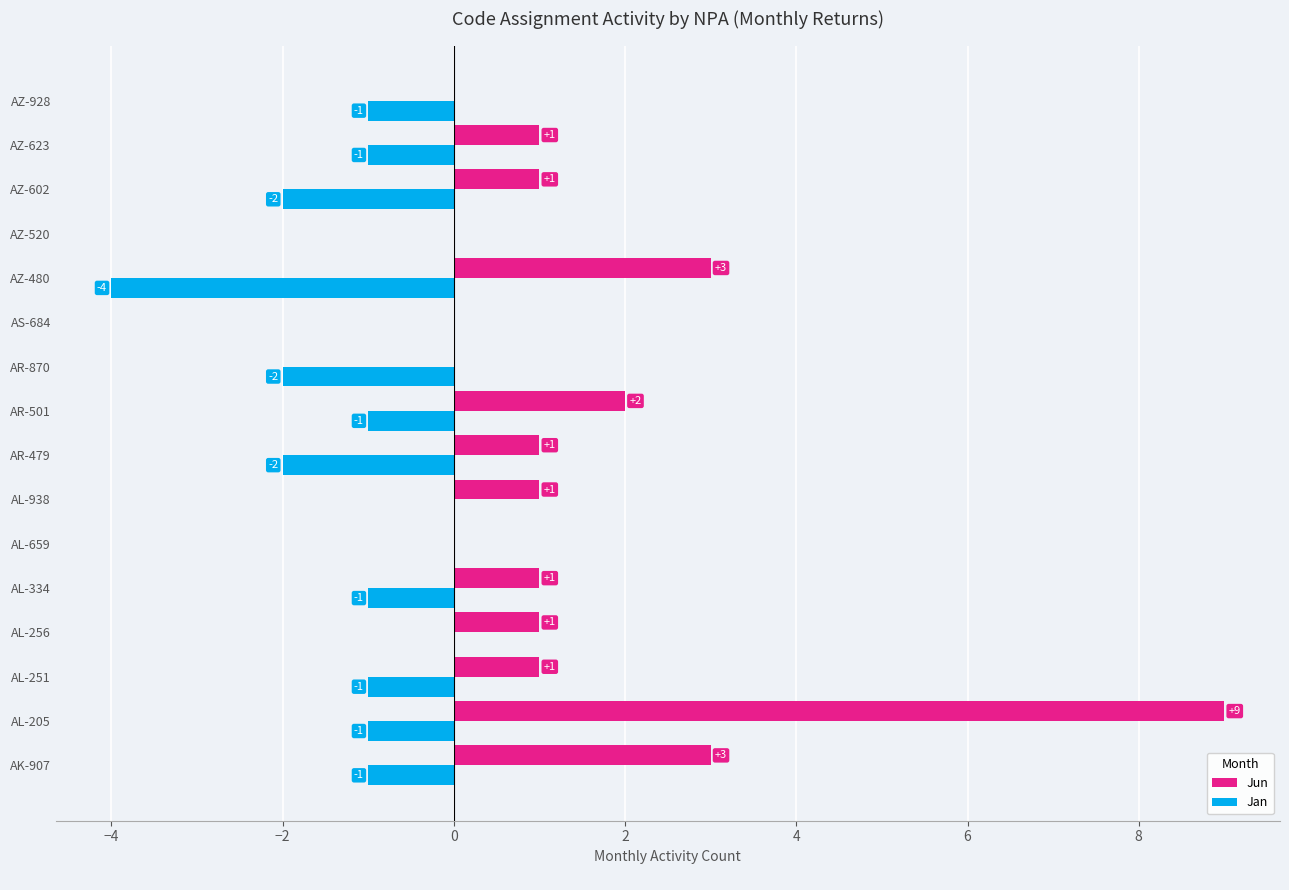

Between AL-256 and AZ-480, which series saw the biggest shift?

Jan